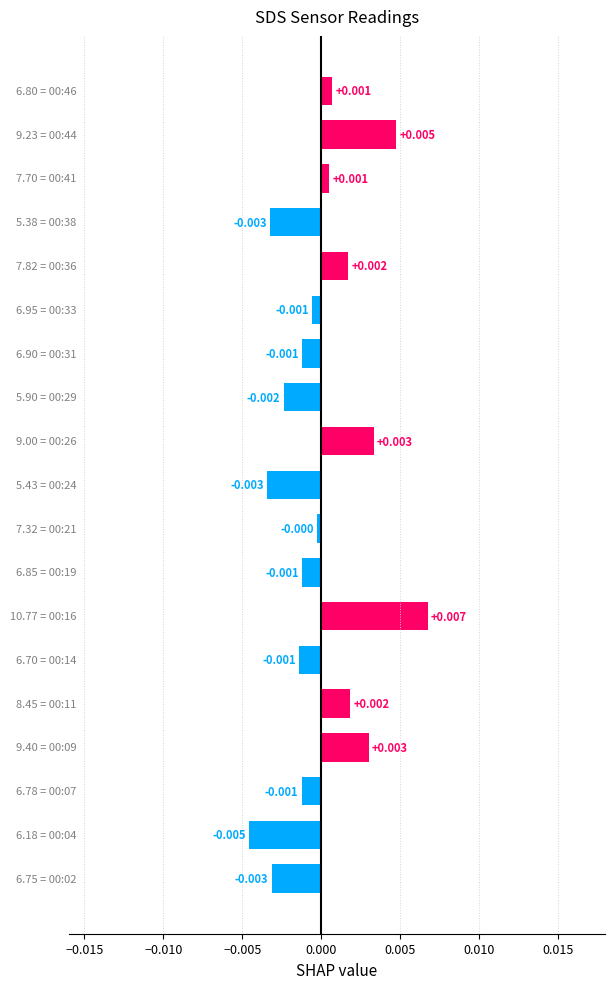

How many bars are there in total?

19